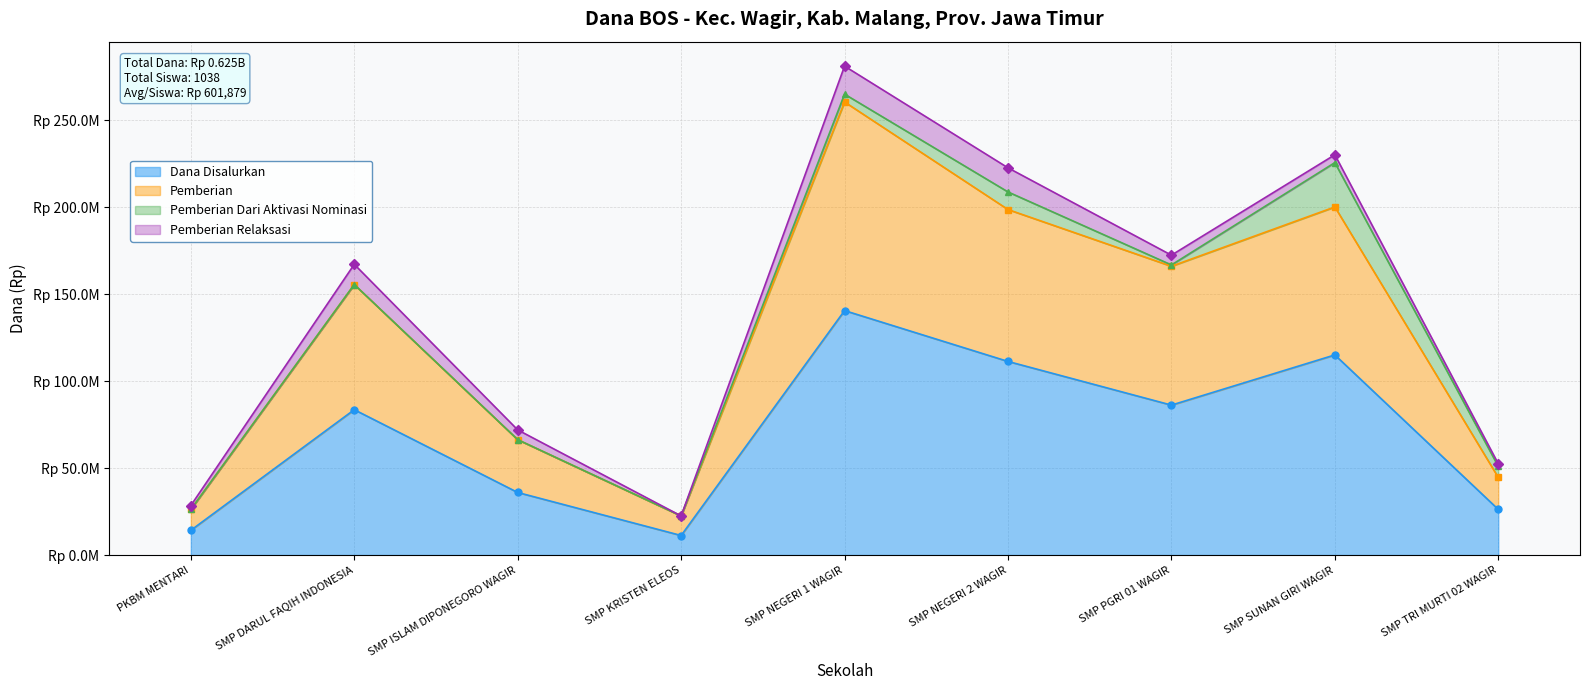

Does the chart have visible grid lines?

Yes